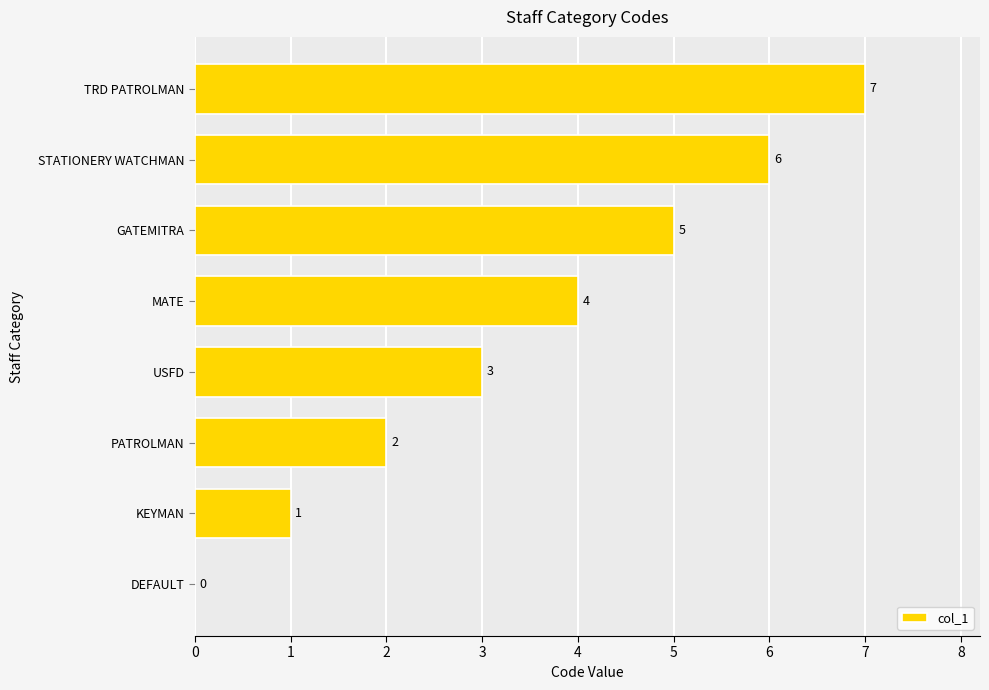

Read the value at TRD PATROLMAN.

7